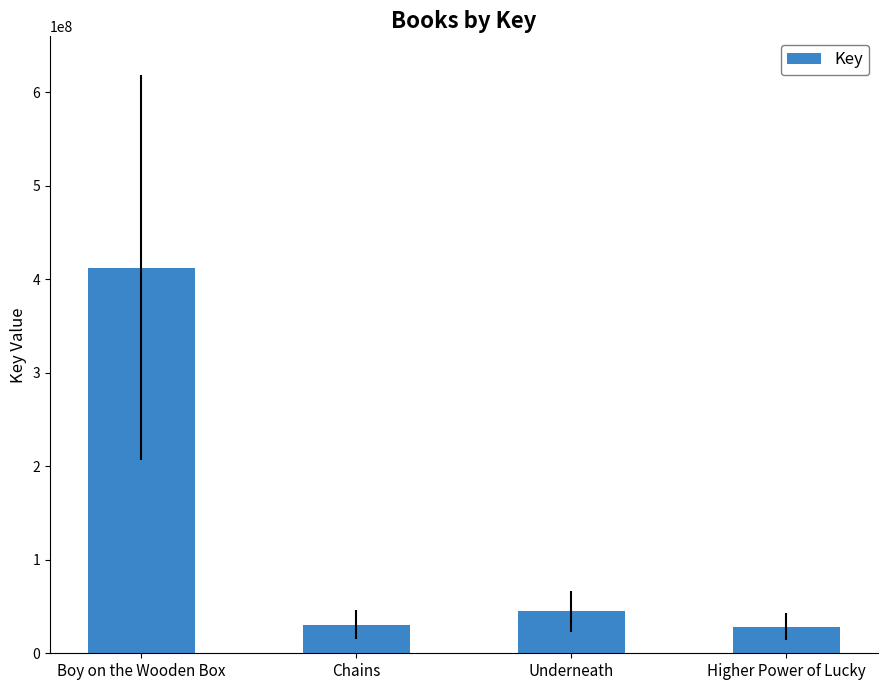

What position from the left is Higher Power of Lucky?

4